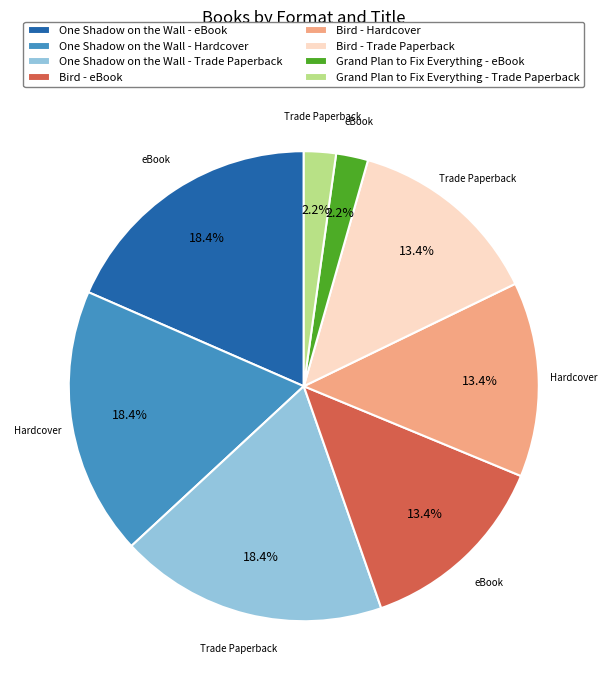

How much of the chart is everything except One Shadow on the Wall - Trade Paperback?

81.6%